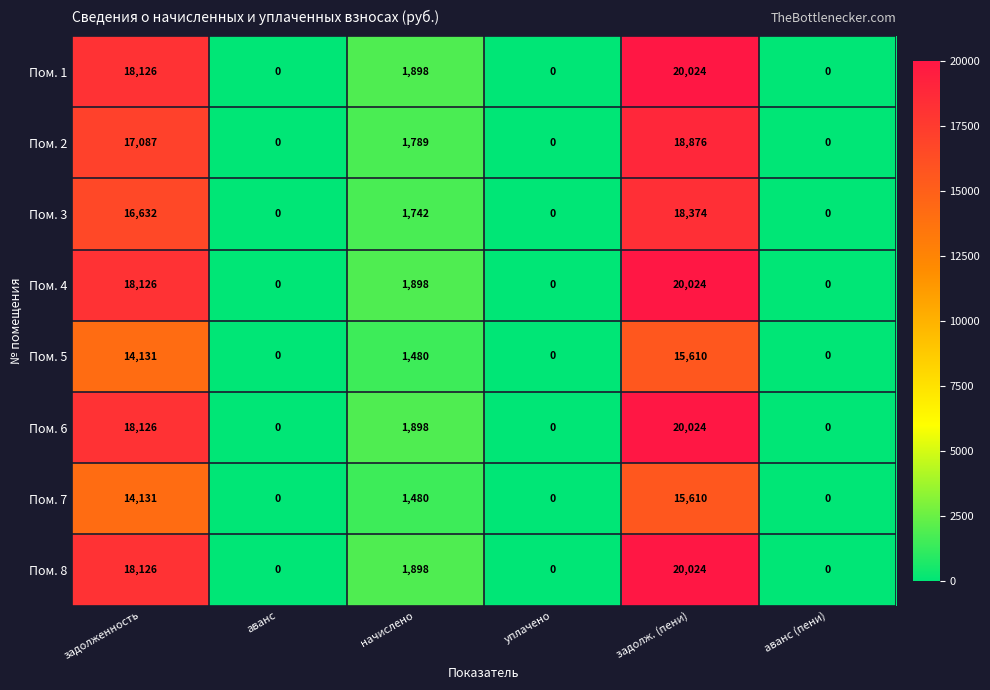

What is the maximum value for Пом. 7?

15610